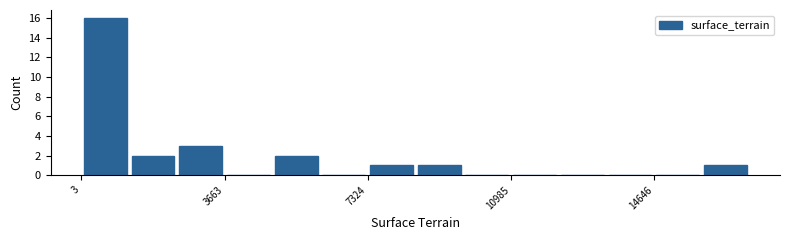

Around what value on the x-axis is the tallest bar? Give the approximate position of its centre, as read against the axis.

500